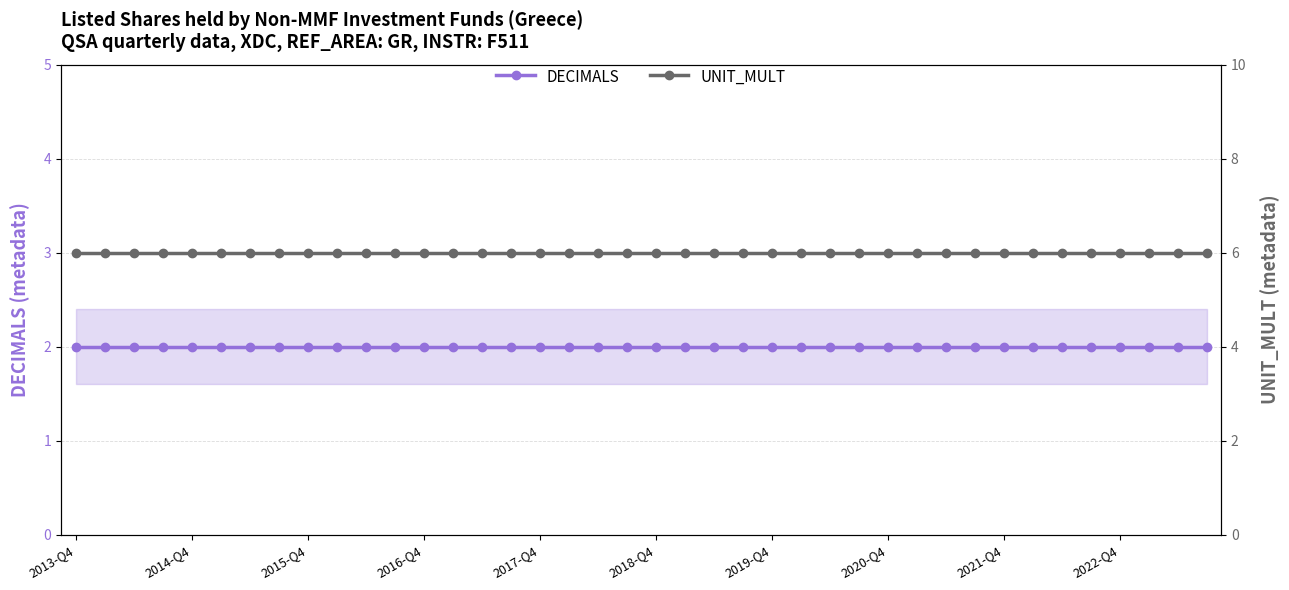

What are all the series names shown in the legend?

DECIMALS, UNIT_MULT